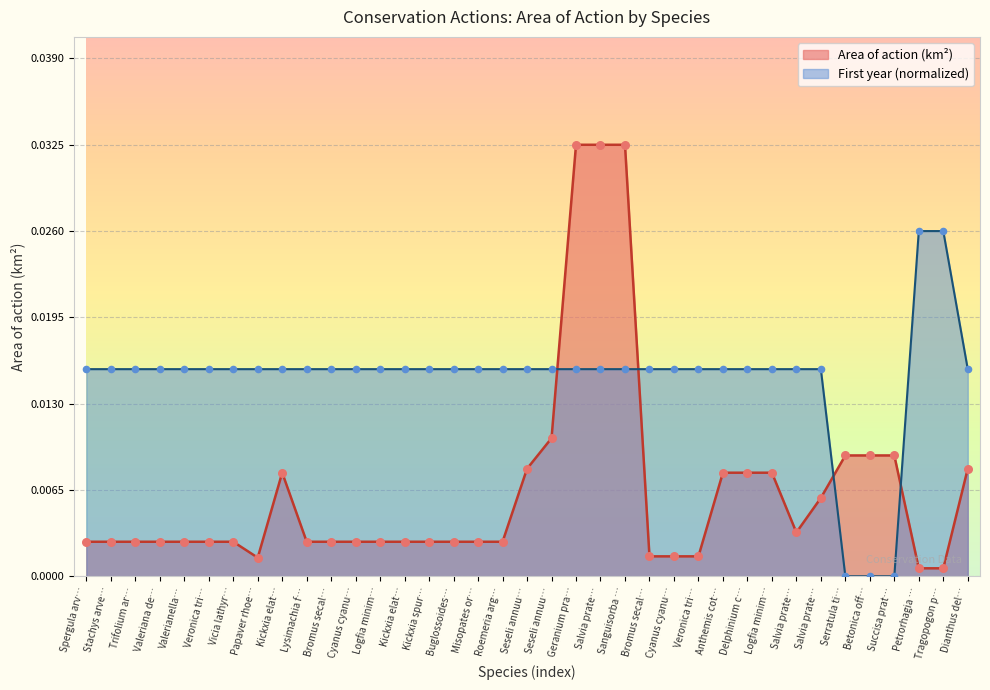

Which series contains the lowest Y value?

First year of the project